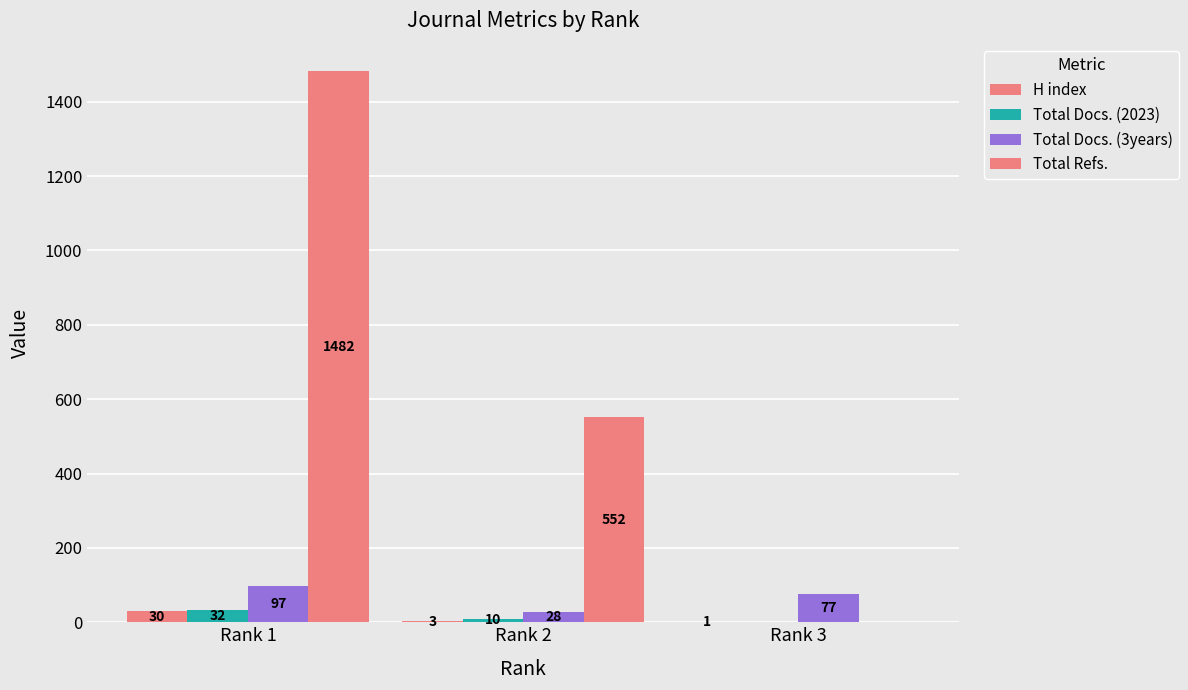

What is the value of the Total Docs. (2023) bar at the 1st from the left?

32